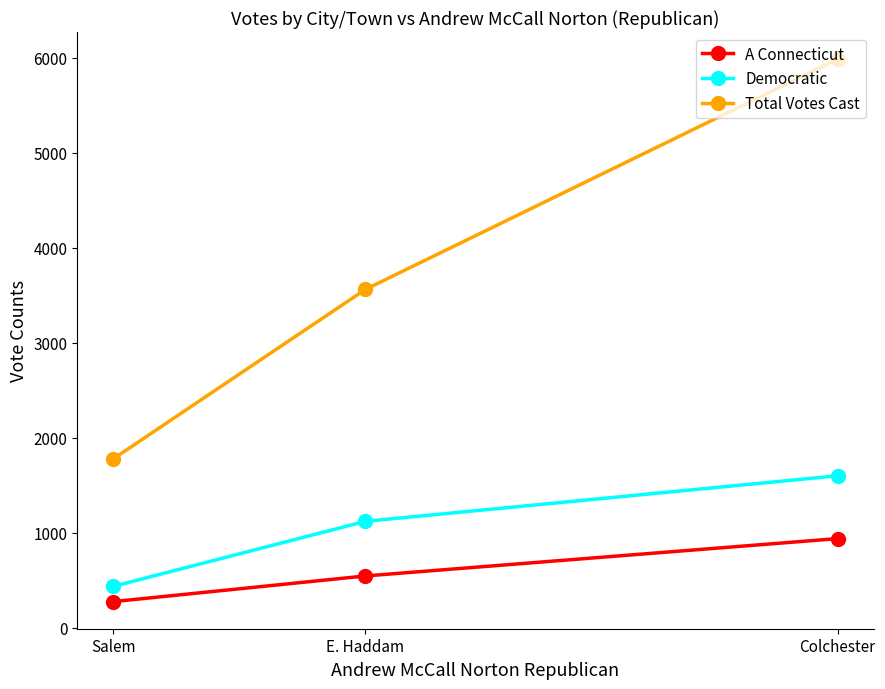

What is the highest value of the Democratic series?

1598